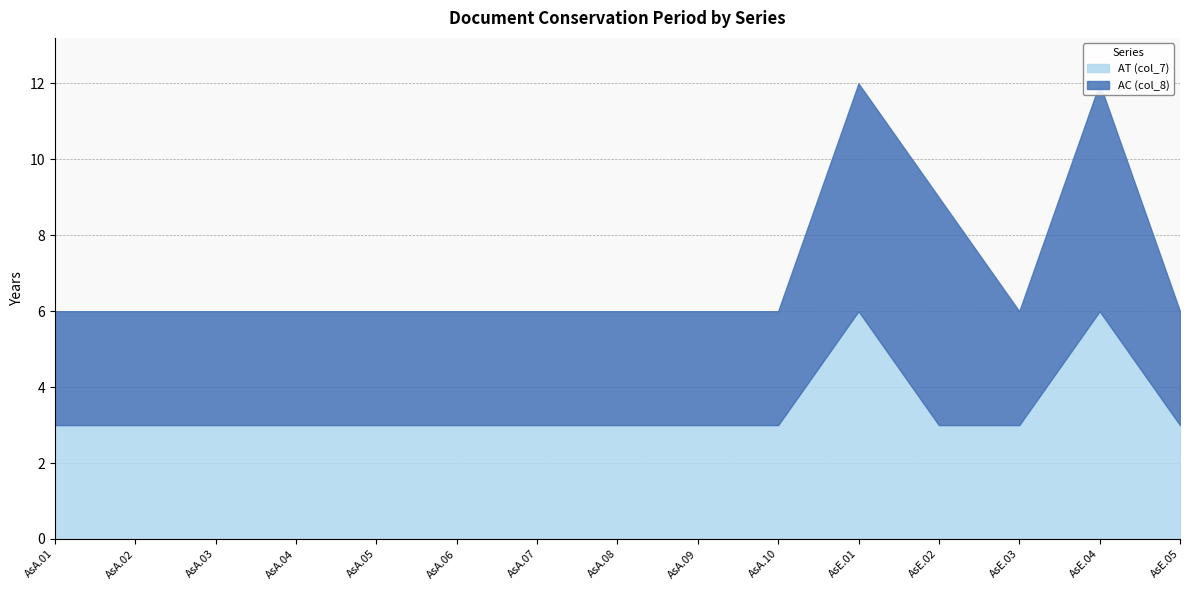

What is the sum of the AC (col_8) values at AsE.02 and AsA.06?

9